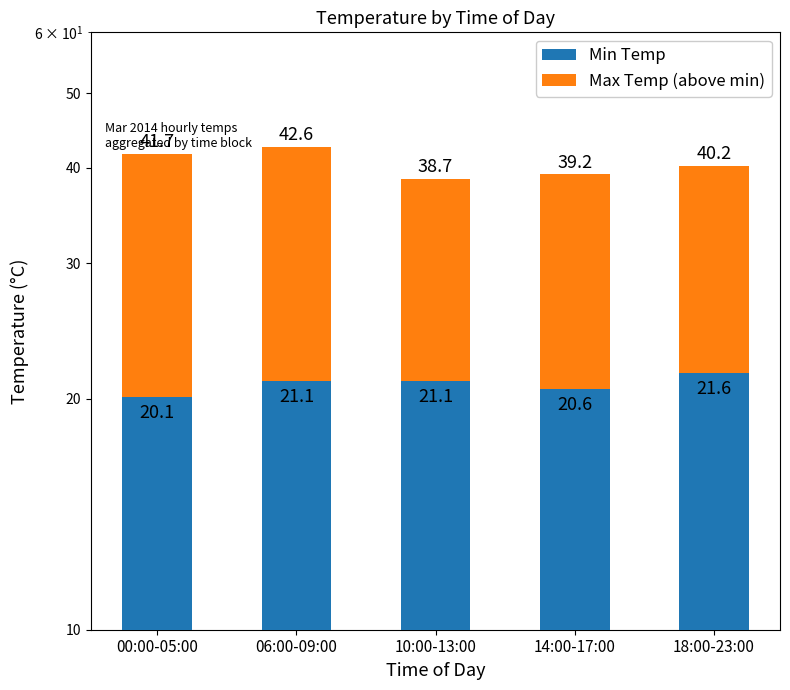

What is the label of the 5th bar from the right?

00:00-05:00